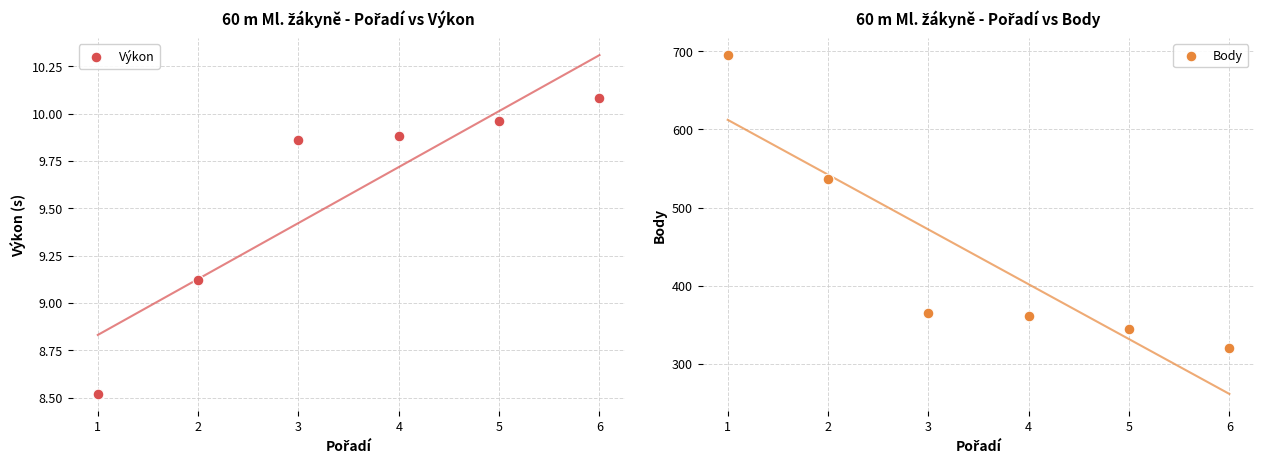

At how many categories does at least one series exceed 347?

4